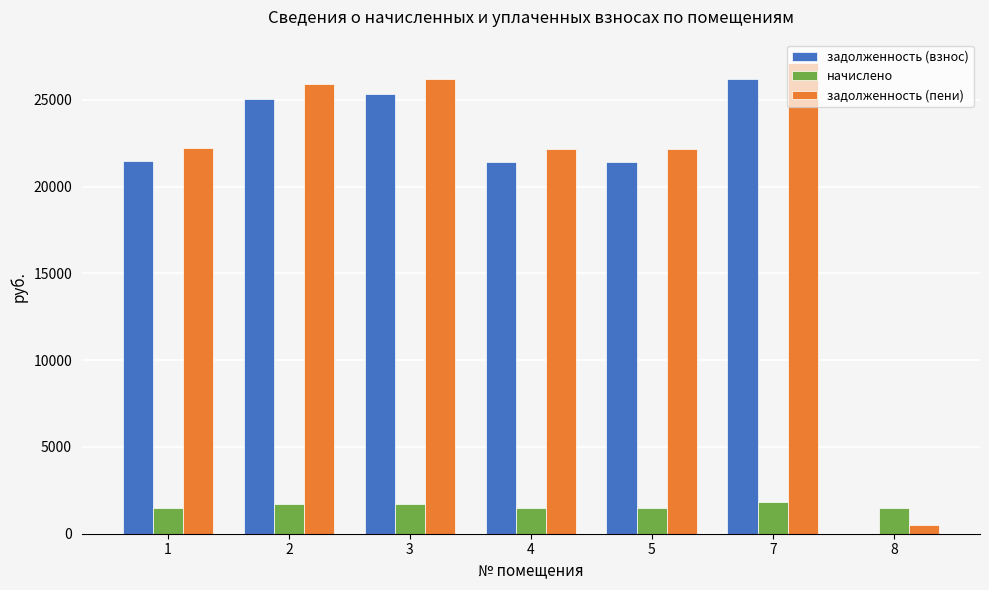

Where does the задолженность (пени) series first go above 22195?

1